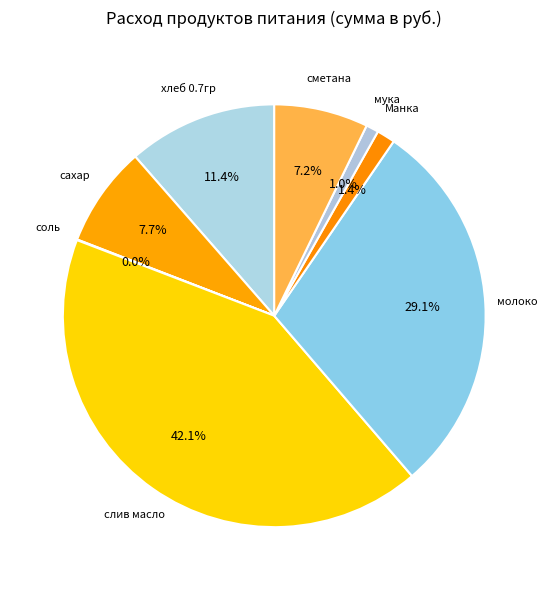

Combined, what portion of the pie is молоко and сахар?

36.8%